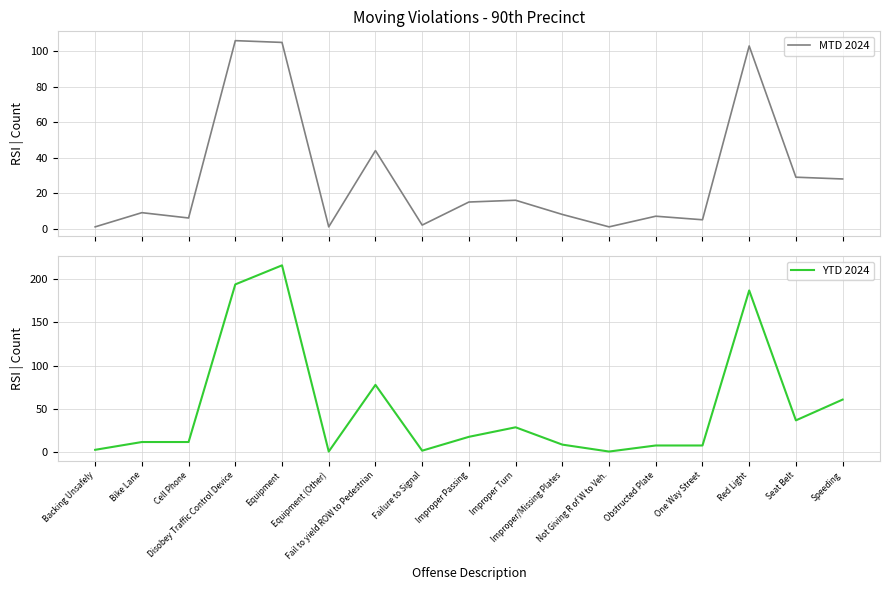

What is the label of the 6th point from the right?

Not Giving R of W to Veh.